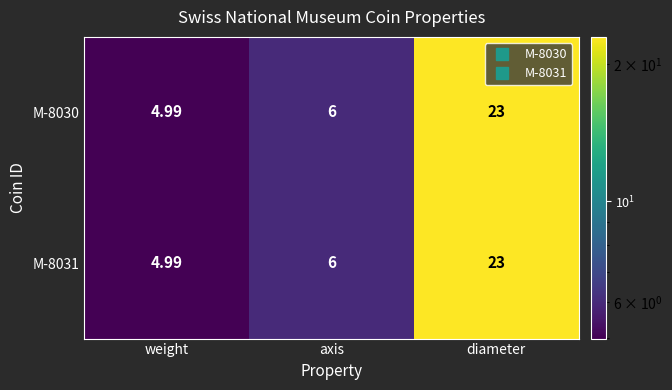

At which label does M-8031 reach its peak?

diameter